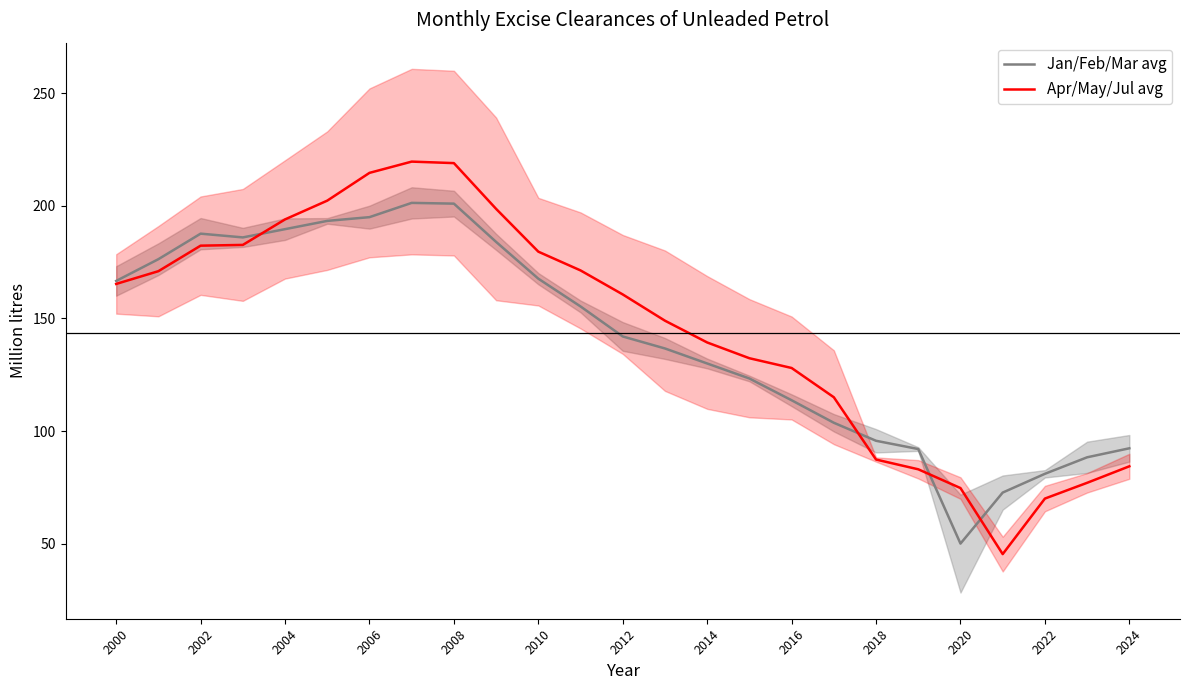

What is the smallest value displayed?

45.3